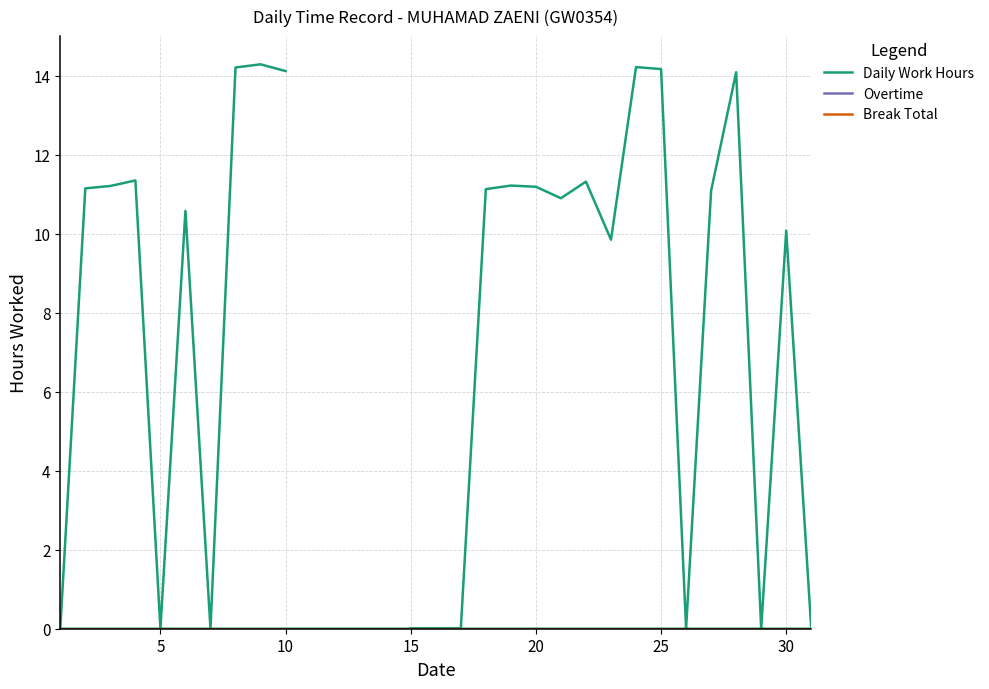

In Daily Work Hours, how many points are lower than both neighbors (excluding endpoints)?

6